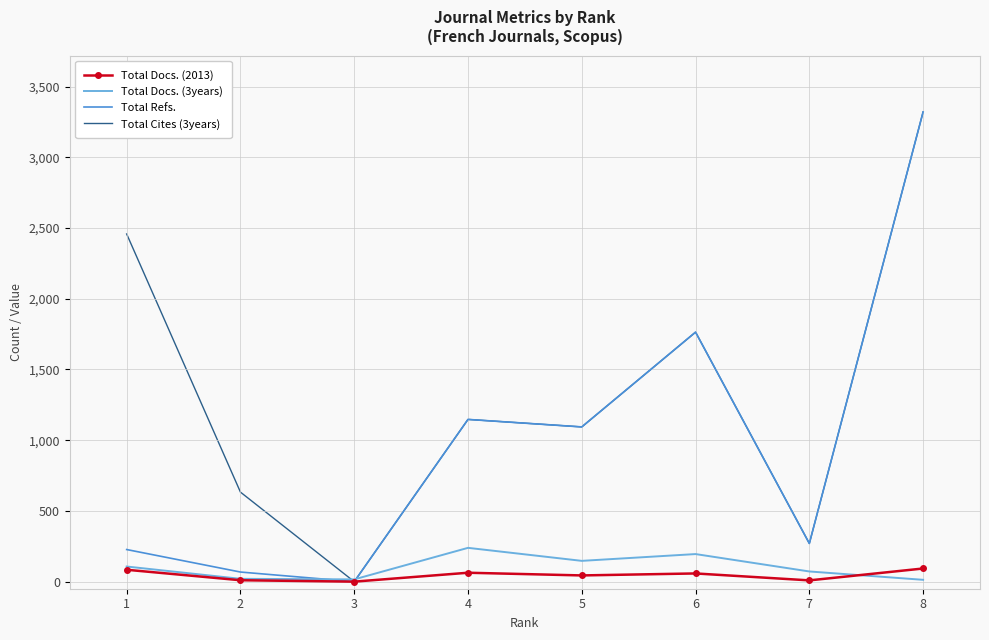

At which category is the sum across all series the highest?

8